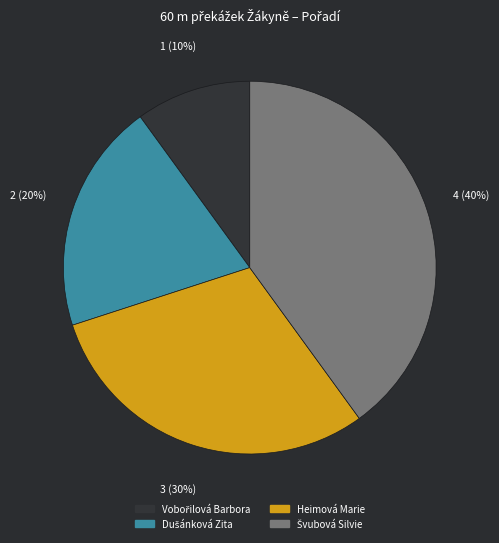

To the nearest percent, what is the difference between the largest and smallest slice percentages?

30%